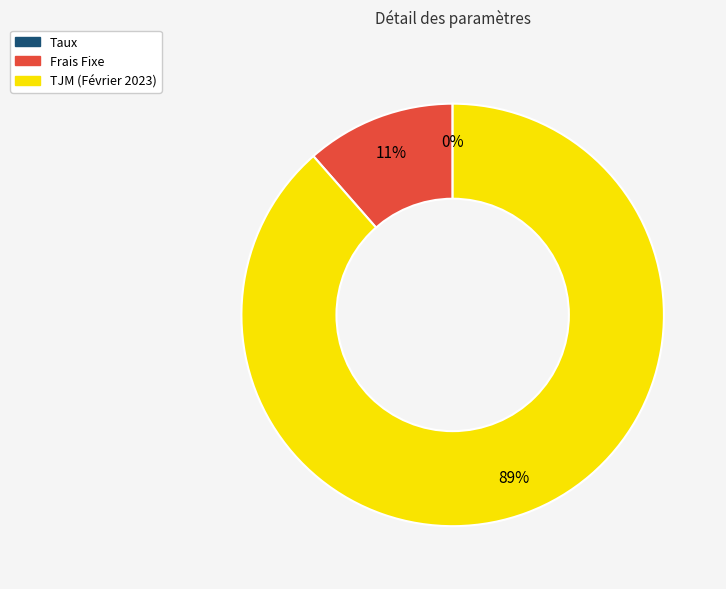

True or false: TJM (Février 2023) accounts for 89% of the total.

True